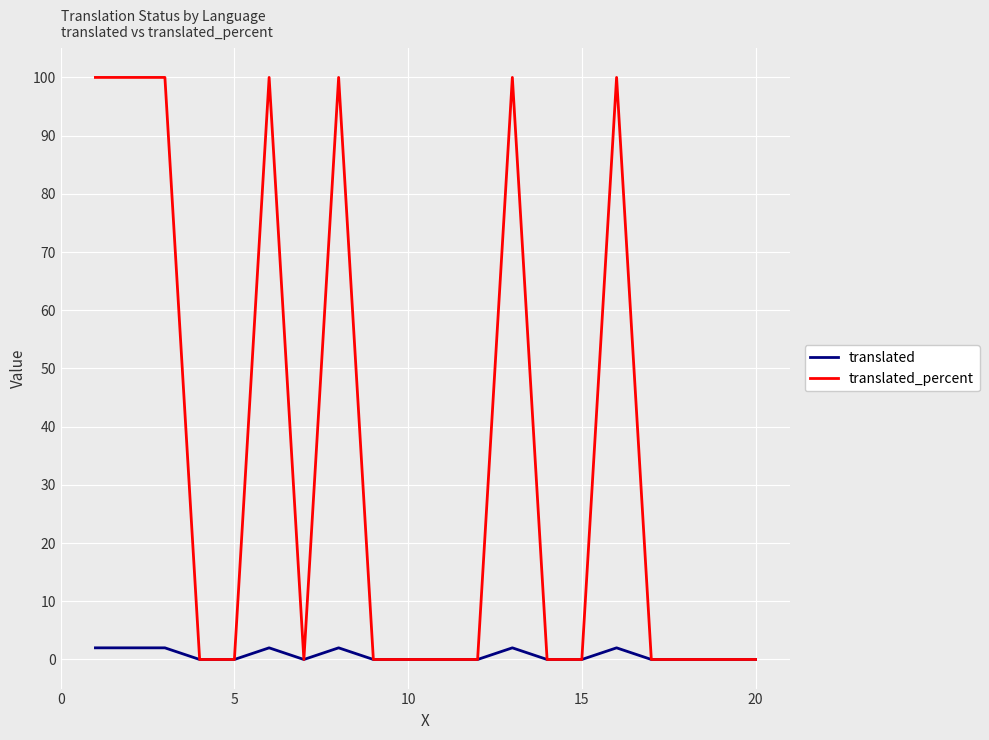

Which series has the widest spread of values?

translated_percent